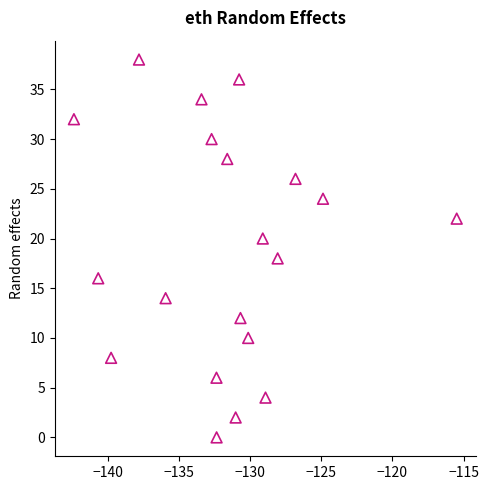

What is the range of Y values (max minus min)?

38